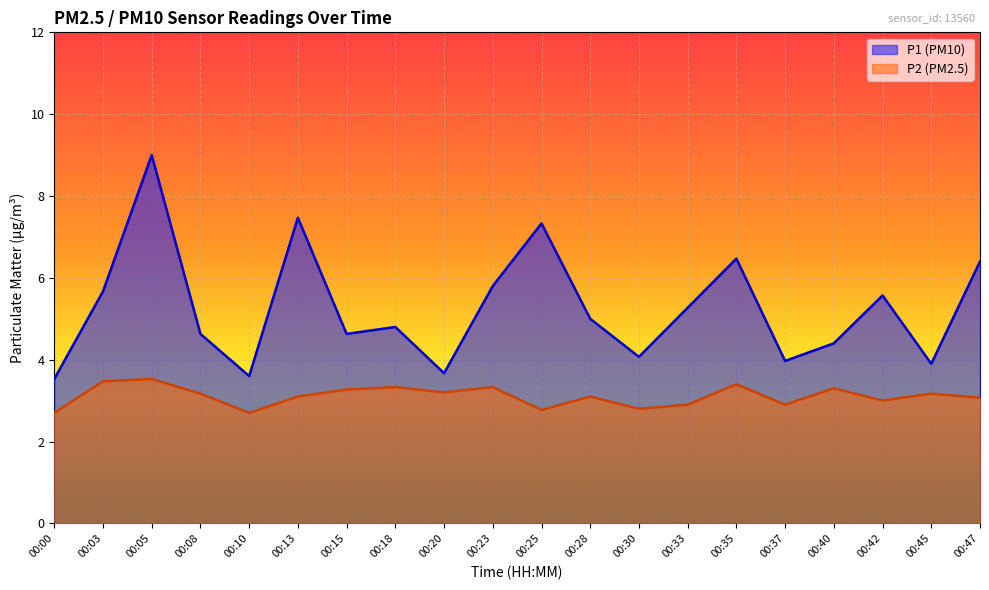

Reading left to right, transcribe all the data shown in this chart.

P1: 00:00=3.5	00:03=5.7	00:05=9.0	00:08=4.6	00:10=3.6	00:13=7.5	00:15=4.6	00:18=4.8	00:20=3.7	00:23=5.8	00:25=7.3	00:28=5.0	00:30=4.1	00:33=5.3	00:35=6.5	00:37=4.0	00:40=4.4	00:42=5.6	00:45=3.9	00:47=6.4
P2: 00:00=2.7	00:03=3.5	00:05=3.5	00:08=3.2	00:10=2.7	00:13=3.1	00:15=3.3	00:18=3.3	00:20=3.2	00:23=3.3	00:25=2.8	00:28=3.1	00:30=2.8	00:33=2.9	00:35=3.4	00:37=2.9	00:40=3.3	00:42=3.0	00:45=3.2	00:47=3.1